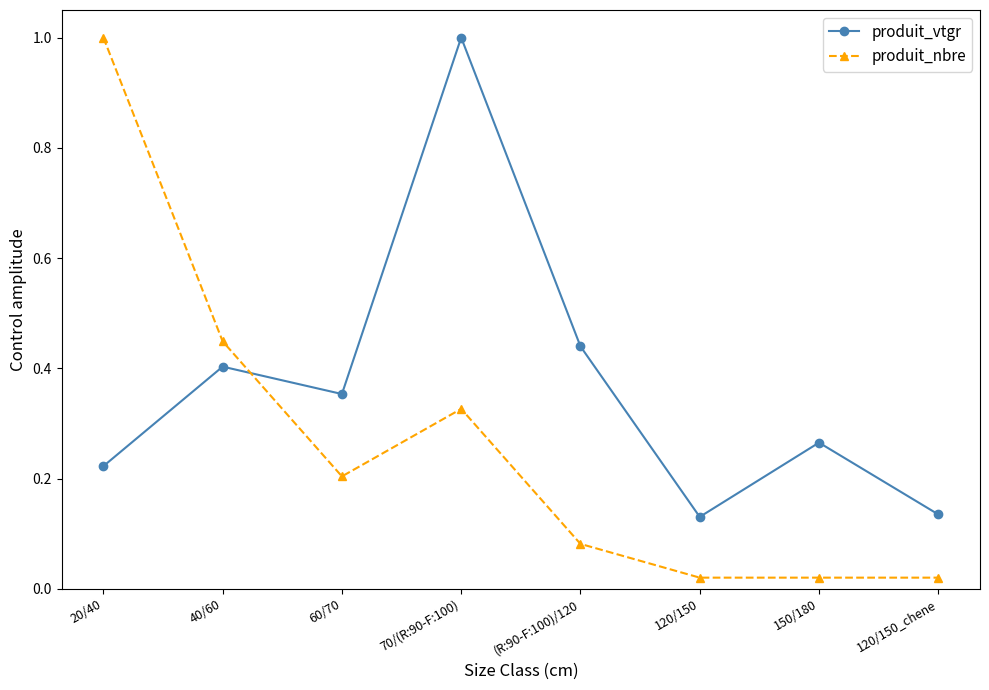

Where is the first local maximum for produit_vtgr?

40/60